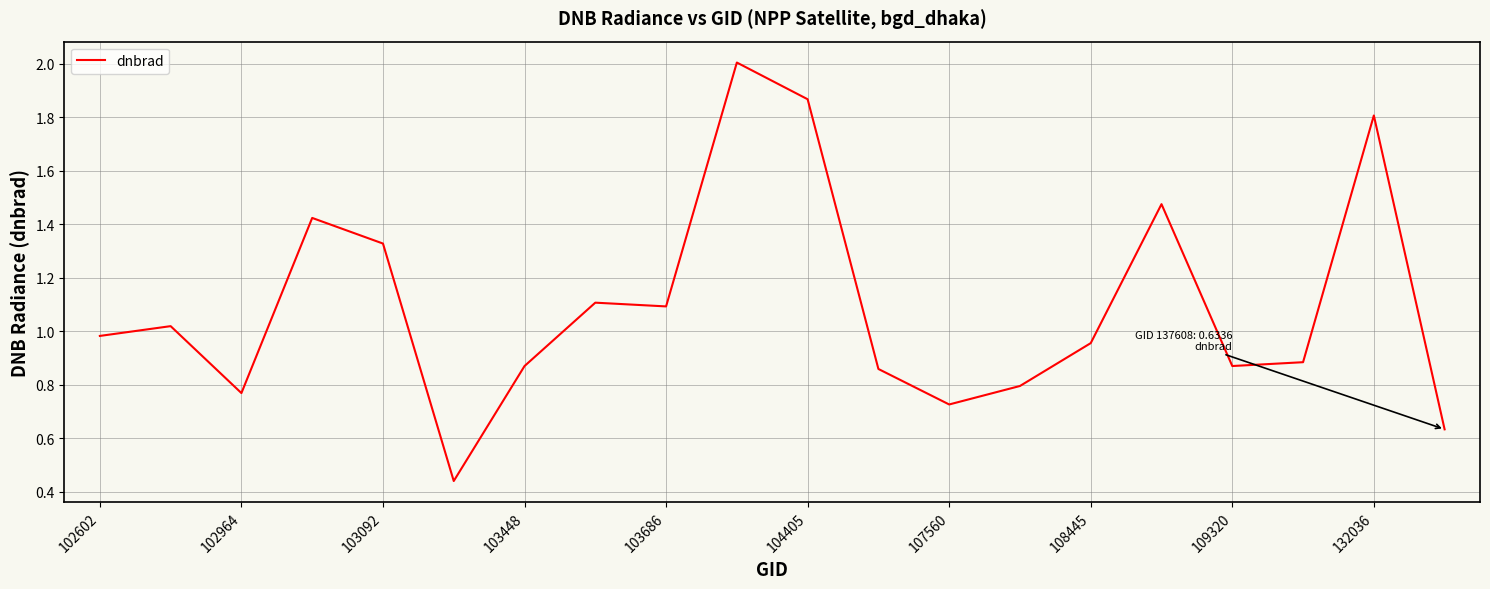

What is the difference between the maximum and minimum values?

1.6